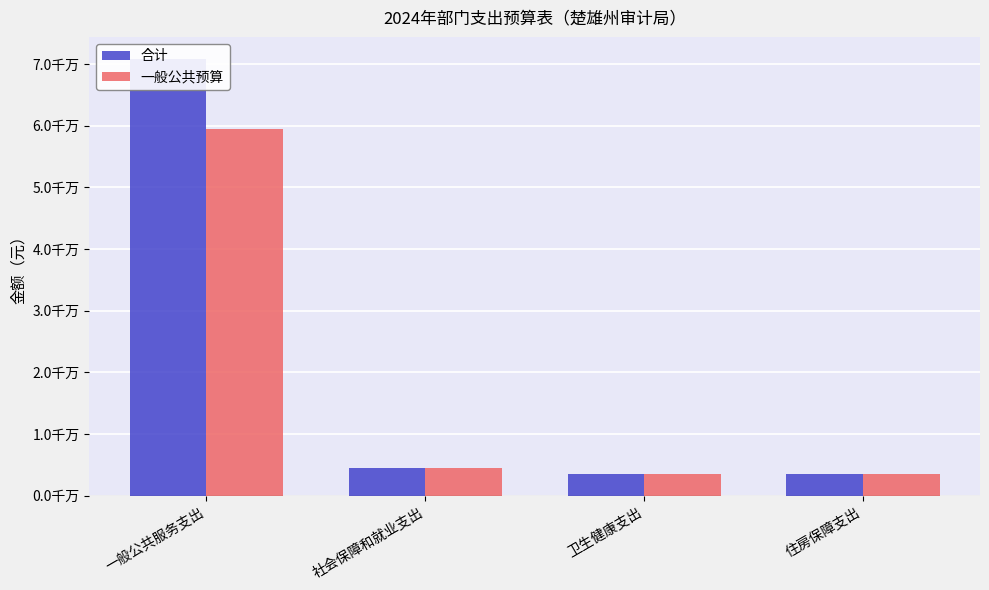

The 一般公共预算 series shows 5097738.1 at 卫生健康支出. True or false?

False